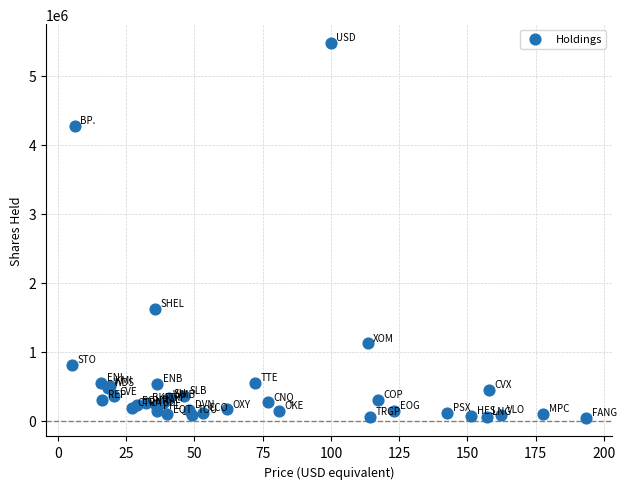

What Y value in the scatter plot is closest to 2759584?

1625172